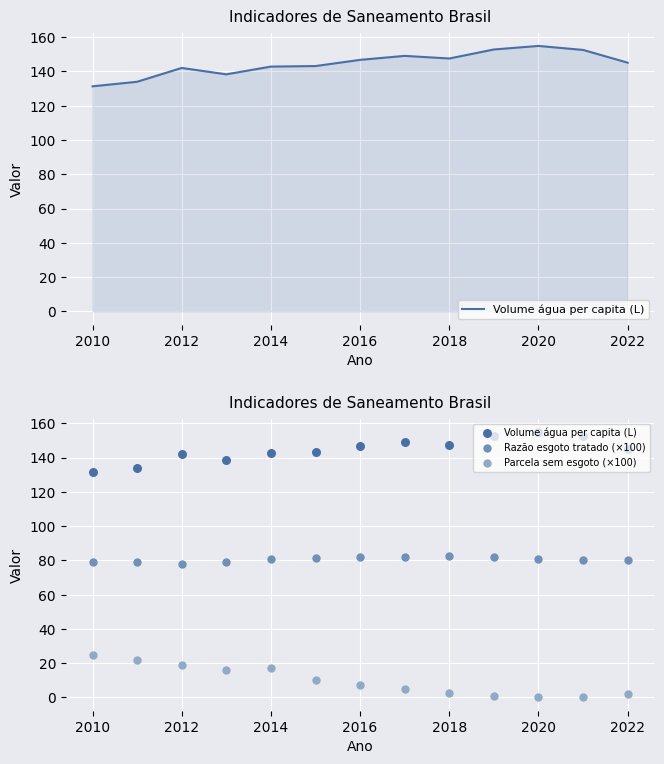

What are all the series names shown in the legend?

Volume água per capita (L), Razão esgoto tratado (×100), Parcela sem esgoto (×100)